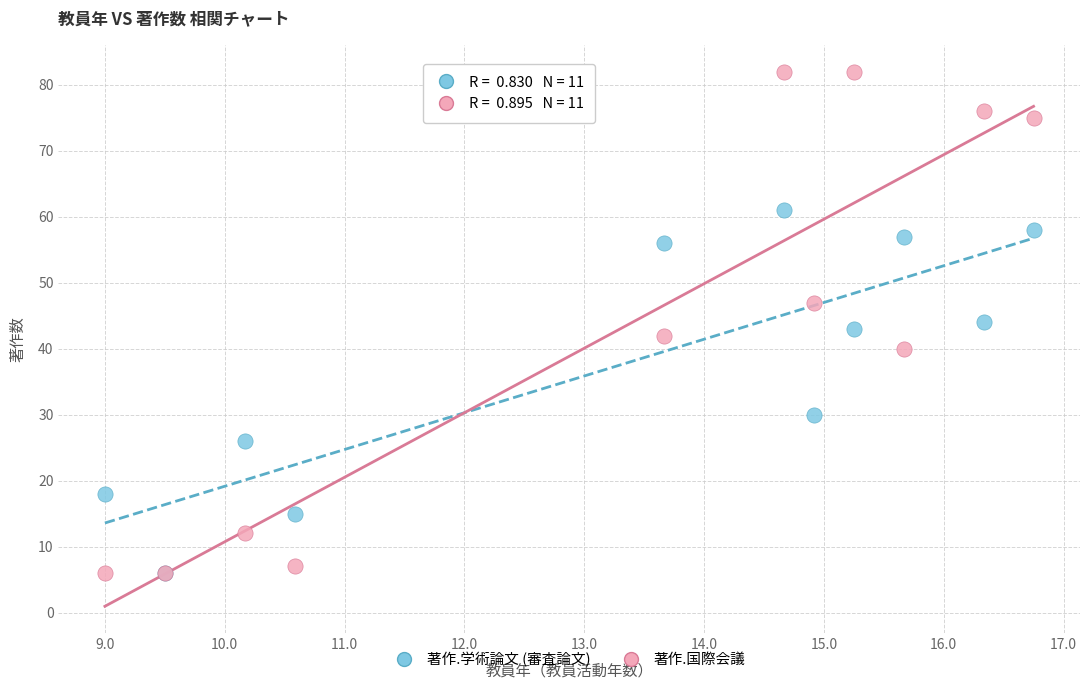

In the 著作.学術論文 (審査論文) series, what Y value is closest to 33?

30